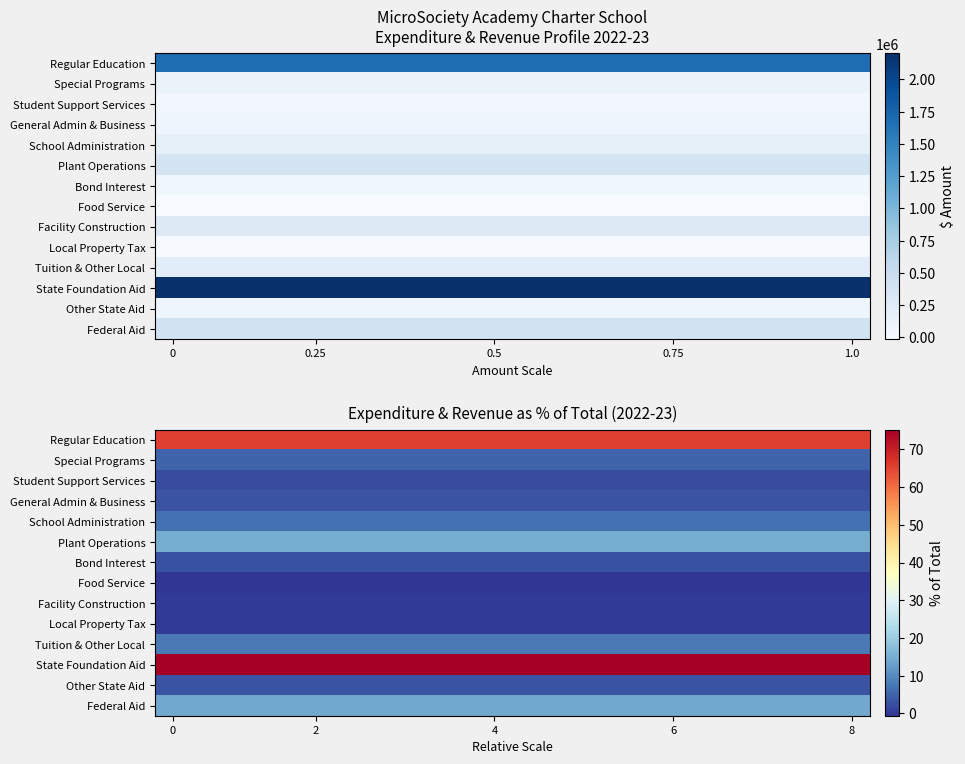

Which series has the largest total across all categories?

State Foundation Aid